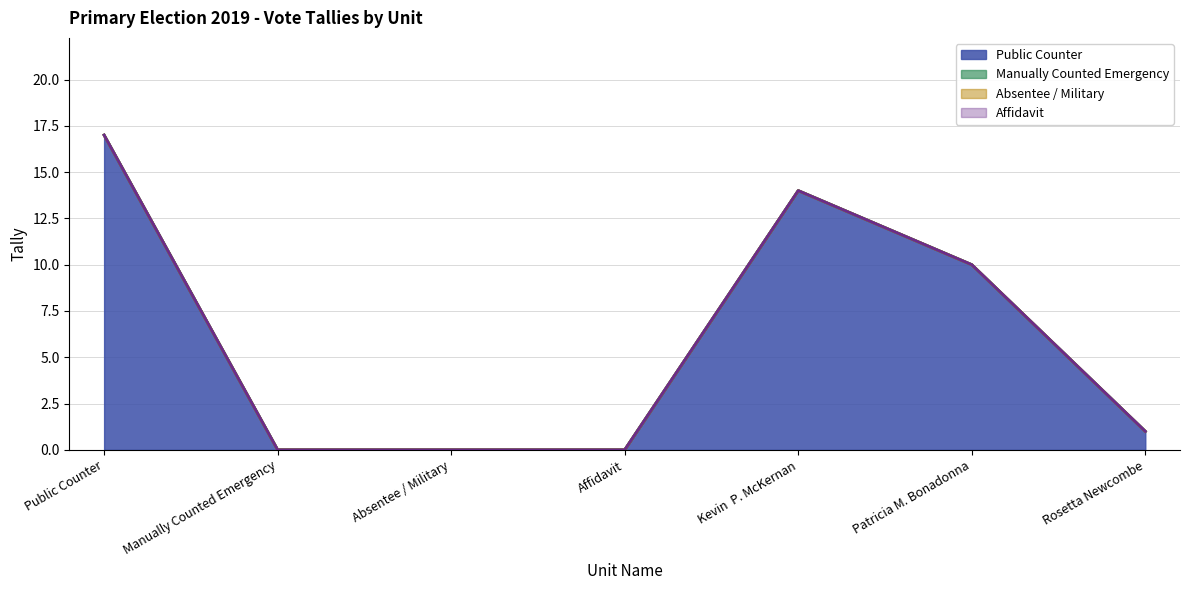

Reading left to right, what are all the values shown in this chart?

Public Counter: Public Counter=17	Manually Counted Emergency=0	Absentee / Military=0	Affidavit=0	Kevin  P. McKernan=14	Patricia M. Bonadonna=10	Rosetta Newcombe=1
Manually Counted Emergency: Public Counter=0	Manually Counted Emergency=0	Absentee / Military=0	Affidavit=0	Kevin  P. McKernan=0	Patricia M. Bonadonna=0	Rosetta Newcombe=0
Absentee / Military: Public Counter=0	Manually Counted Emergency=0	Absentee / Military=0	Affidavit=0	Kevin  P. McKernan=0	Patricia M. Bonadonna=0	Rosetta Newcombe=0
Affidavit: Public Counter=0	Manually Counted Emergency=0	Absentee / Military=0	Affidavit=0	Kevin  P. McKernan=0	Patricia M. Bonadonna=0	Rosetta Newcombe=0